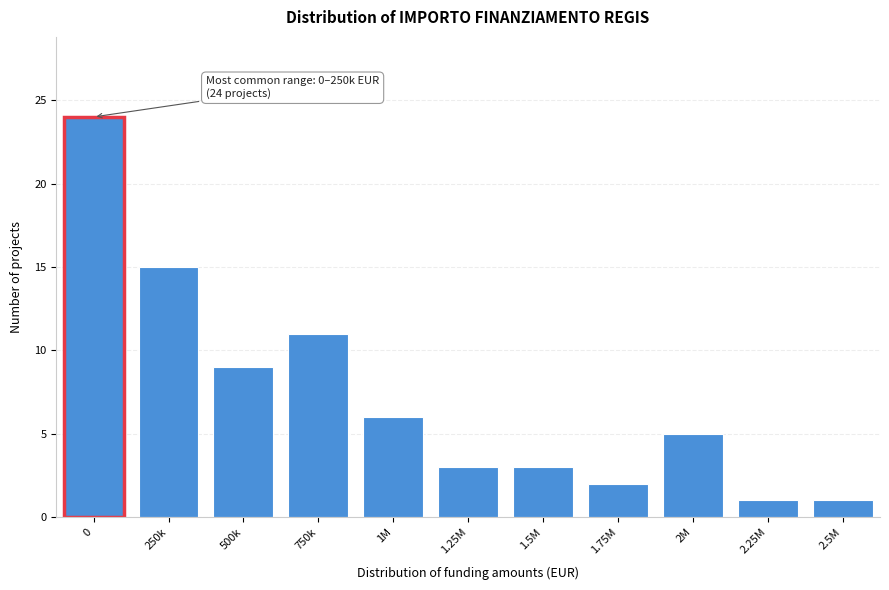

Reading right to left, what are all the values shown in this chart?

1	1	5	2	3	3	6	11	9	15	24